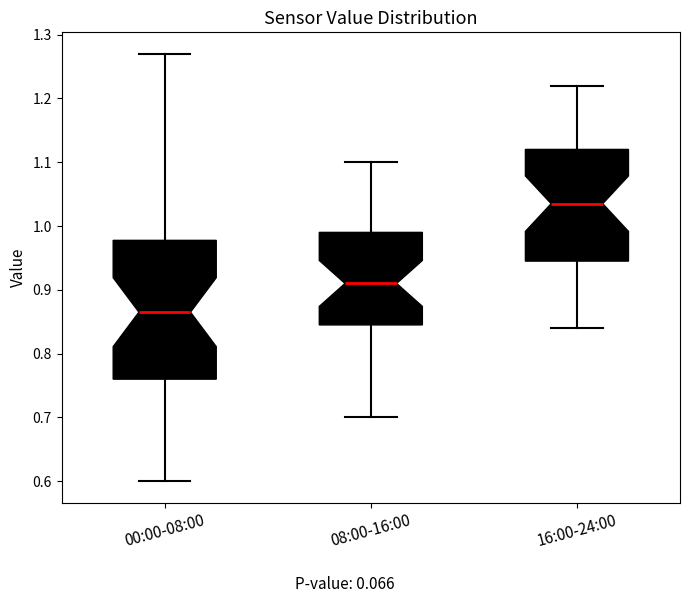

Reading left to right, transcribe this box plot: for each box, give where its median line is, the range the box spans, and where its two whiskers end, as read against the y-axis. The values are not printed on the chart, so give them approximately, as read against the axis.

00:00-08:00: median 0.87, box 0.76 to 0.98, whiskers 0.60 to 1.27
08:00-16:00: median 0.91, box 0.85 to 0.99, whiskers 0.70 to 1.10
16:00-24:00: median 1.04, box 0.95 to 1.12, whiskers 0.84 to 1.22